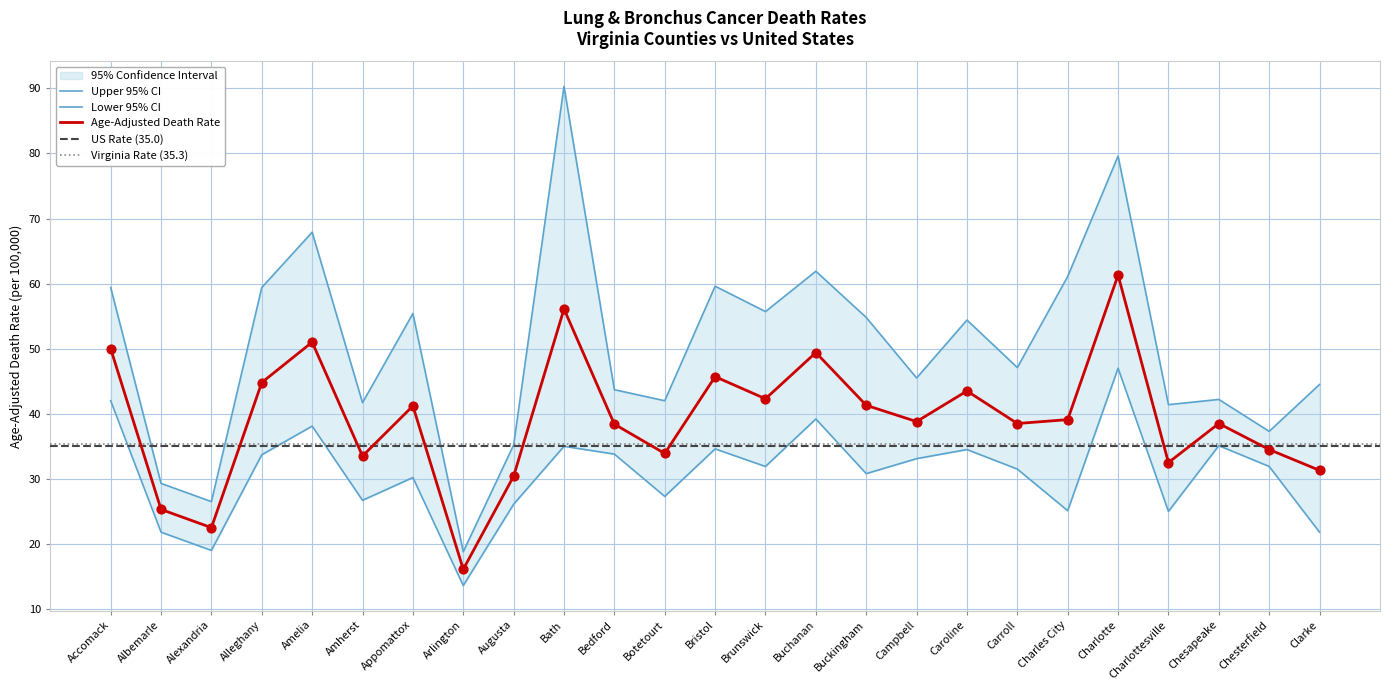

Which series contains the highest Y value?

Upper 95% CI